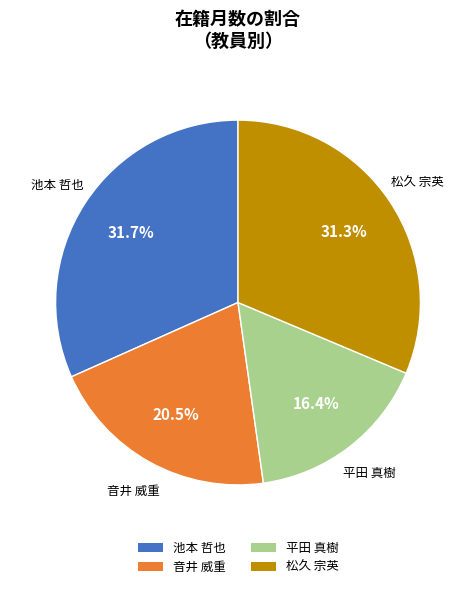

Is 平田 真樹 the majority of the pie?

No